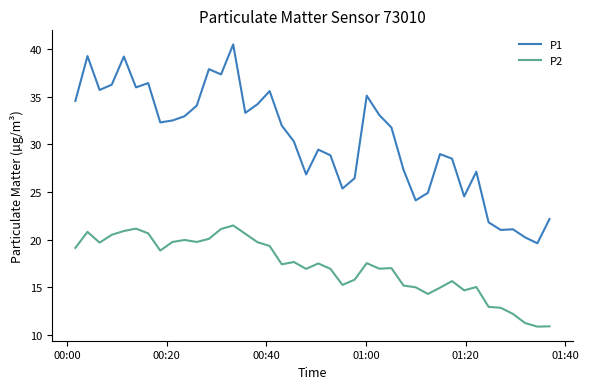

What is the minimum value shown in the chart?

10.9